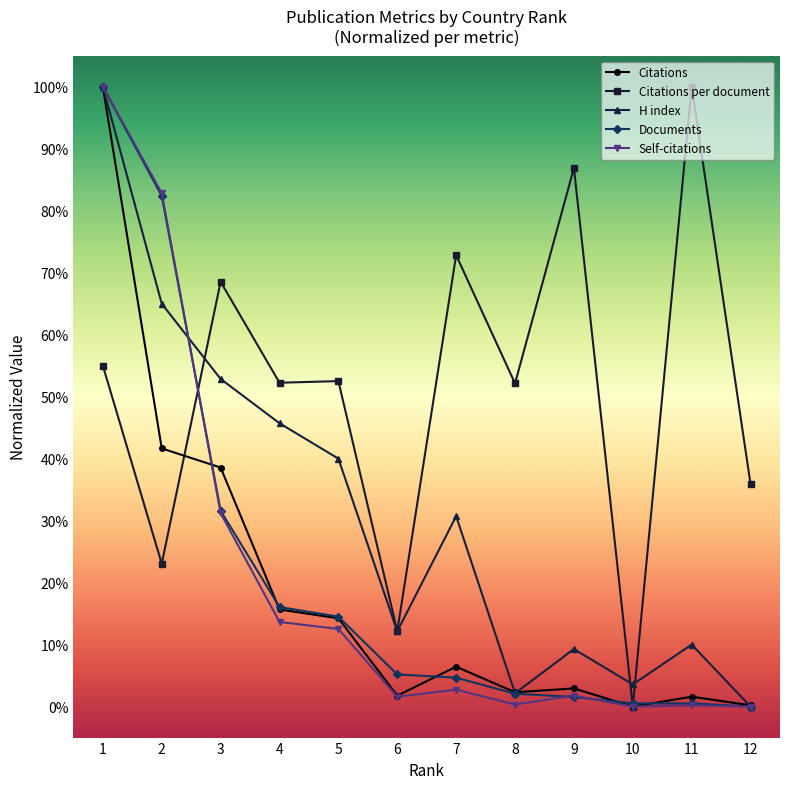

The H index series shows 2.1 at 8. True or false?

True